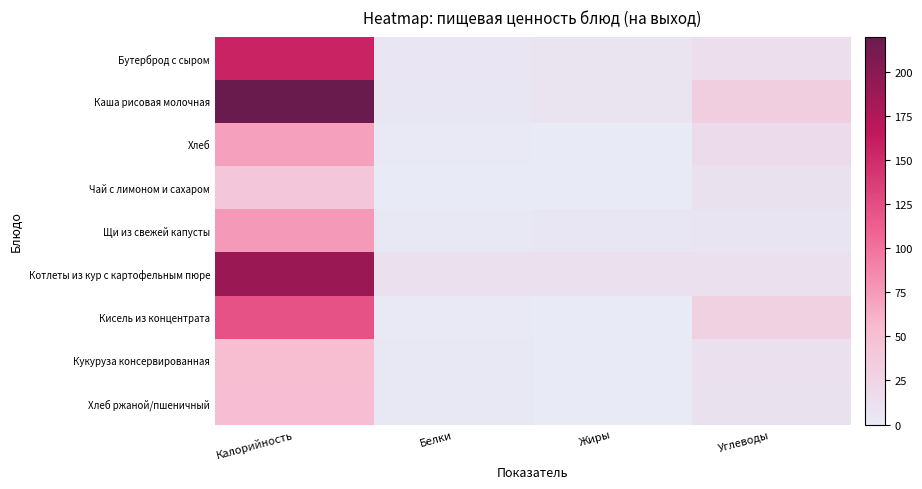

How many data points does each series have?

4